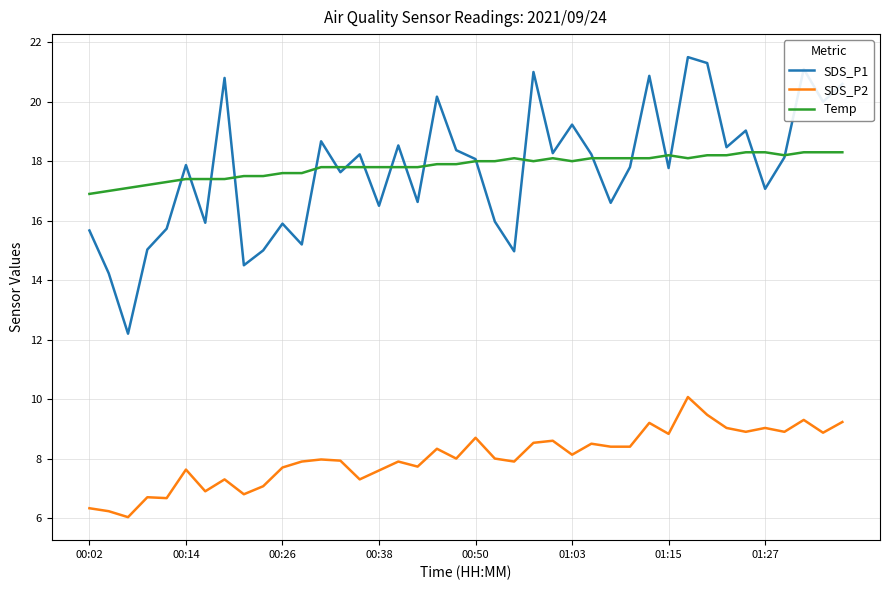

What is the highest value of the Temp series?

18.3